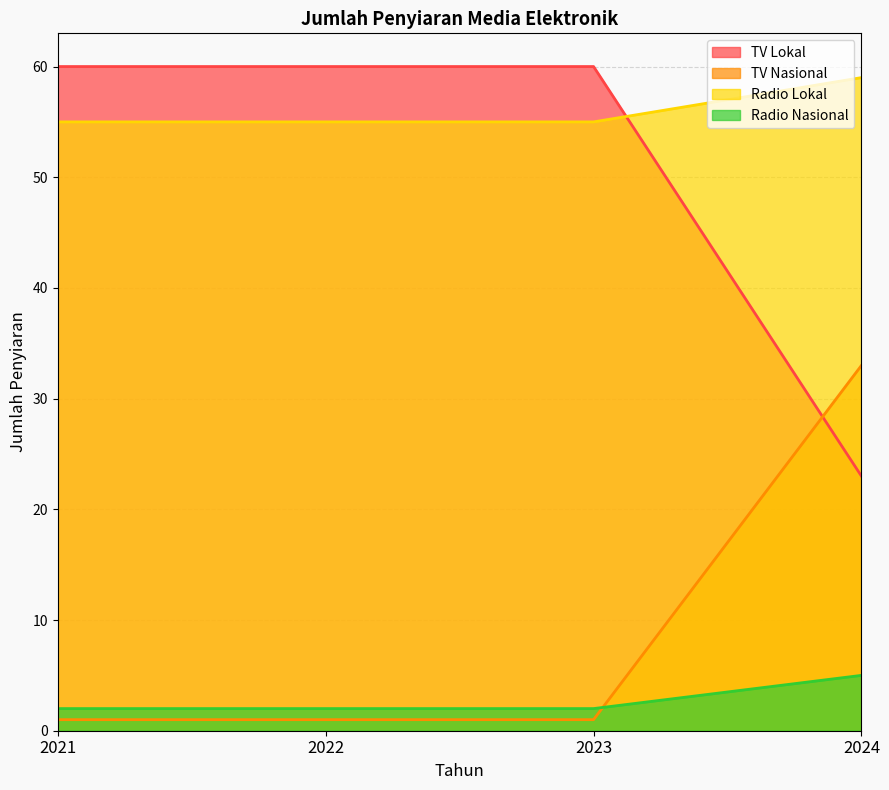

What is the difference between the maximum and minimum values in the TV Nasional series?

32